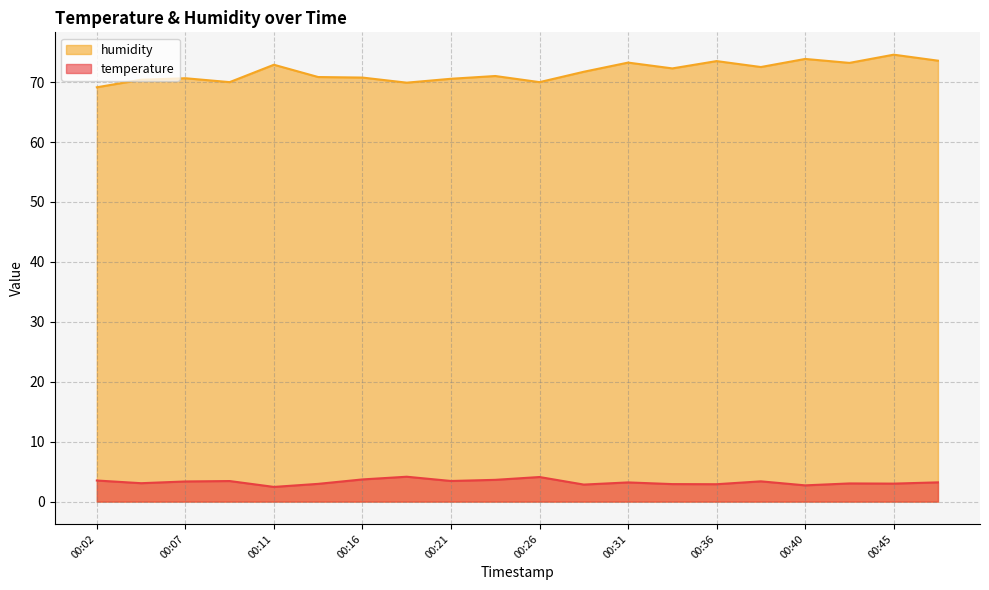

How many lines are shown in the chart?

2